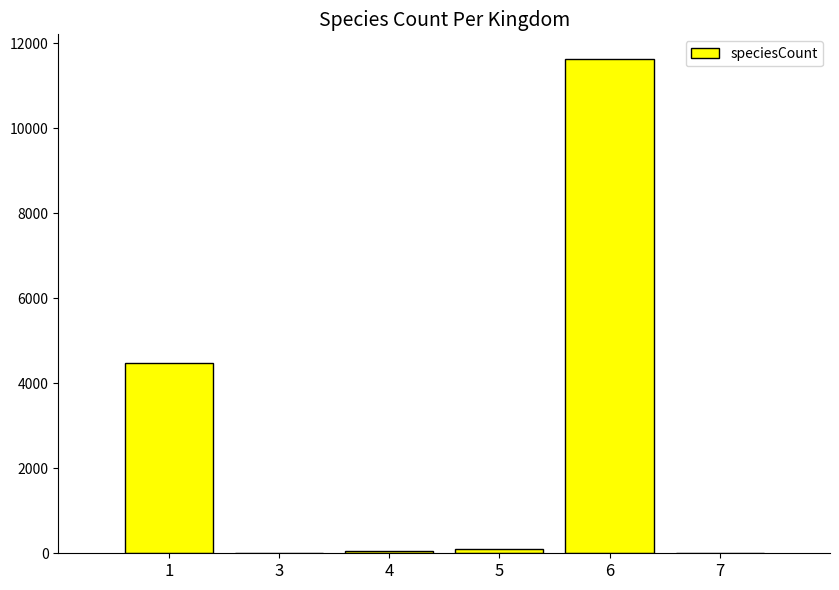

What is the sum of the values at 3 and 4?

53